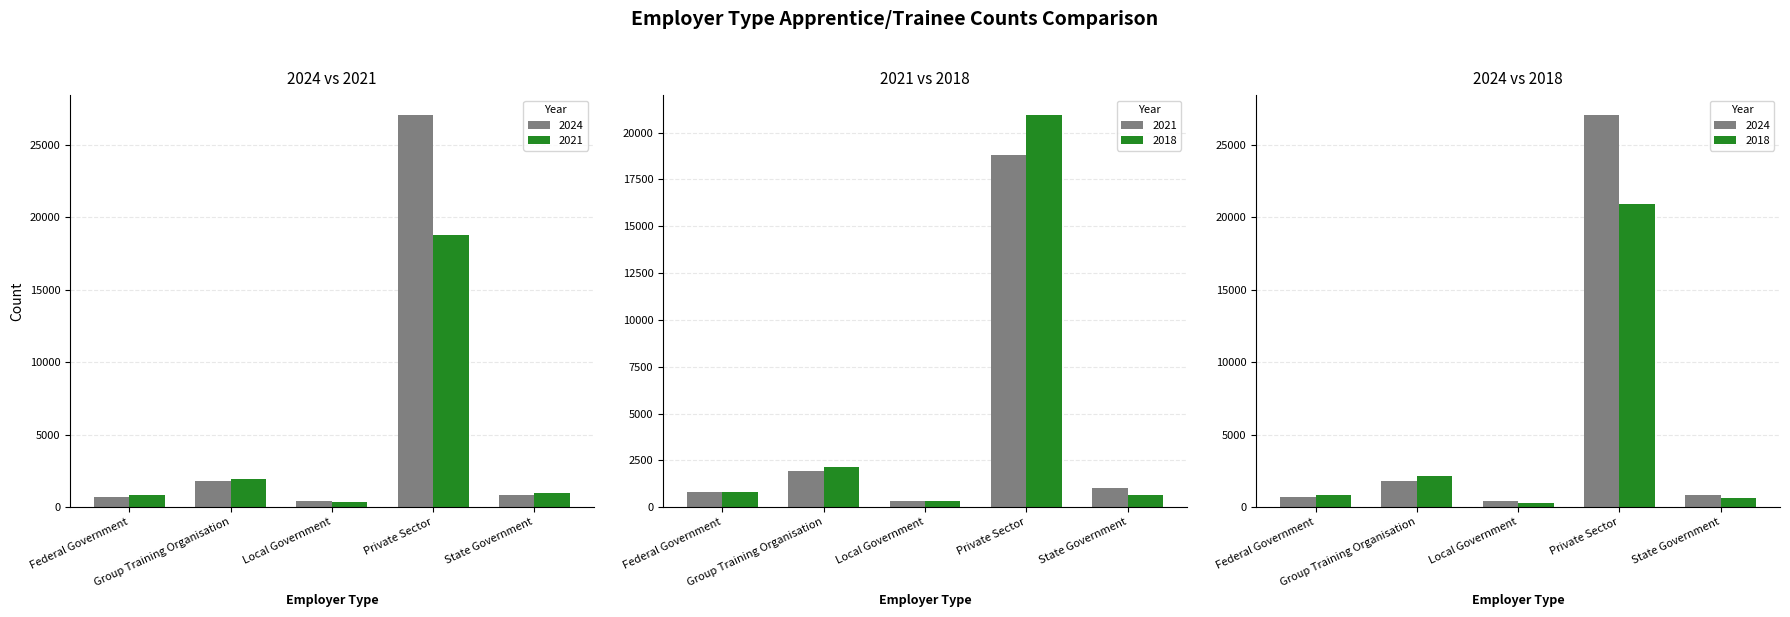

The 2021 series shows 1933 at Group Training Organisation. True or false?

True